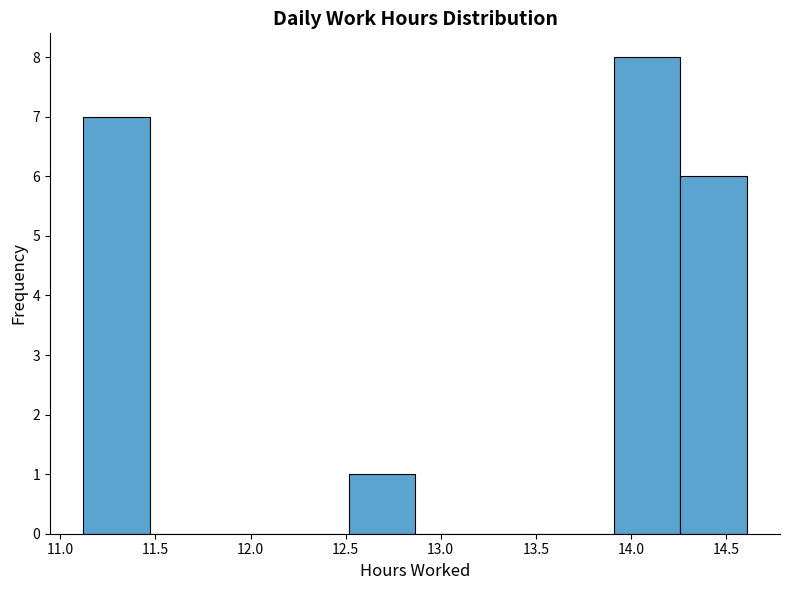

Reading left to right, transcribe this chart: for each bar, give the range it covers on the x-axis and its height. Neither the bar edges nor the heights are printed on the chart, so give them approximately, as read against the axes.

11.10 to 11.45: 7
11.45 to 11.80: 0
11.80 to 12.15: 0
12.15 to 12.50: 0
12.50 to 12.85: 1
12.85 to 13.20: 0
13.20 to 13.55: 0
13.55 to 13.90: 0
13.90 to 14.25: 8
14.25 to 14.60: 6